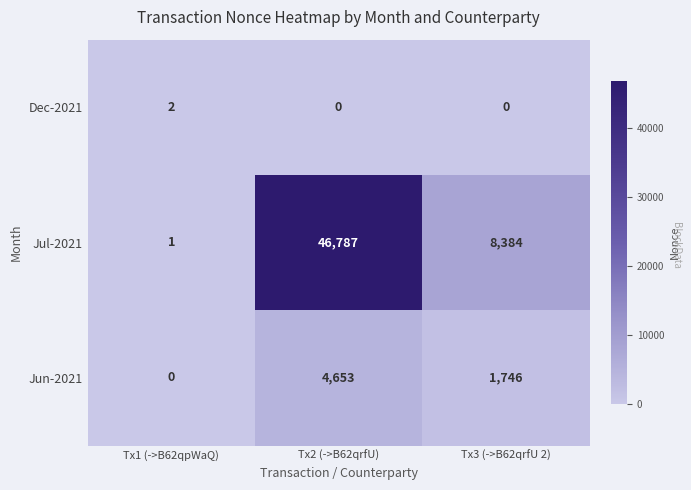

Reading left to right, transcribe all the data shown in this chart.

Dec-2021: 2	0	0
Jul-2021: 1	46787	8384
Jun-2021: 0	4653	1746